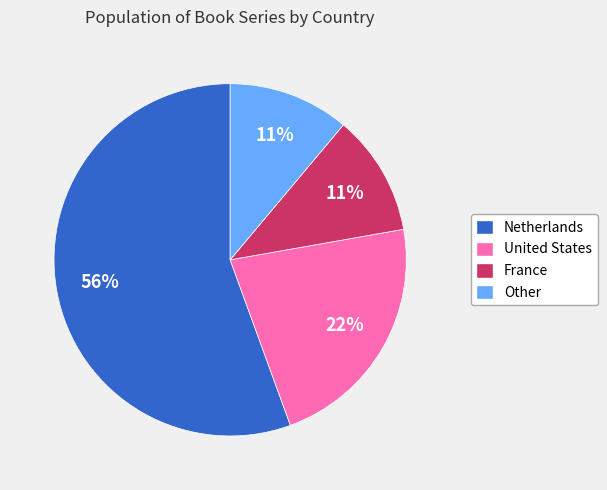

True or false: Other accounts for 17% of the total.

False